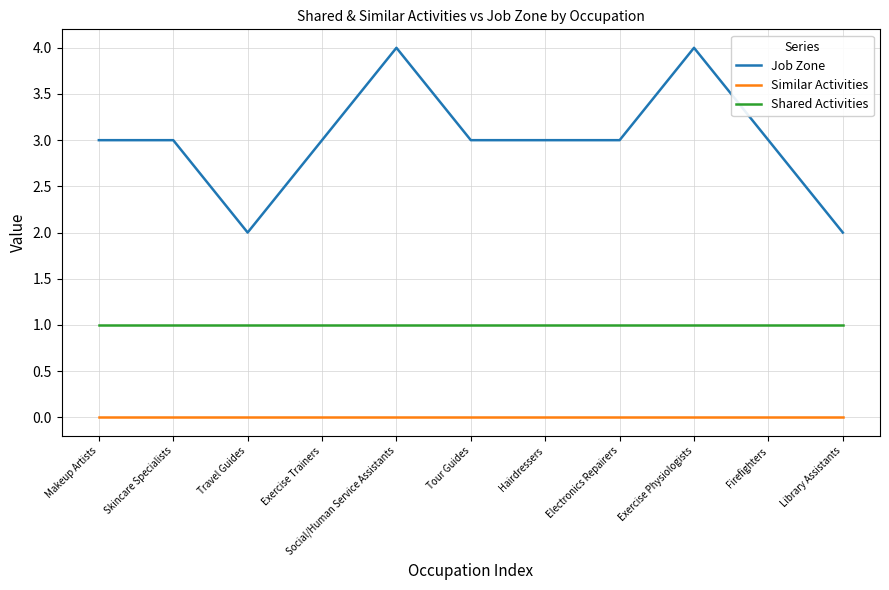

True or false: Job Zone and Similar Activities intersect in this chart.

False